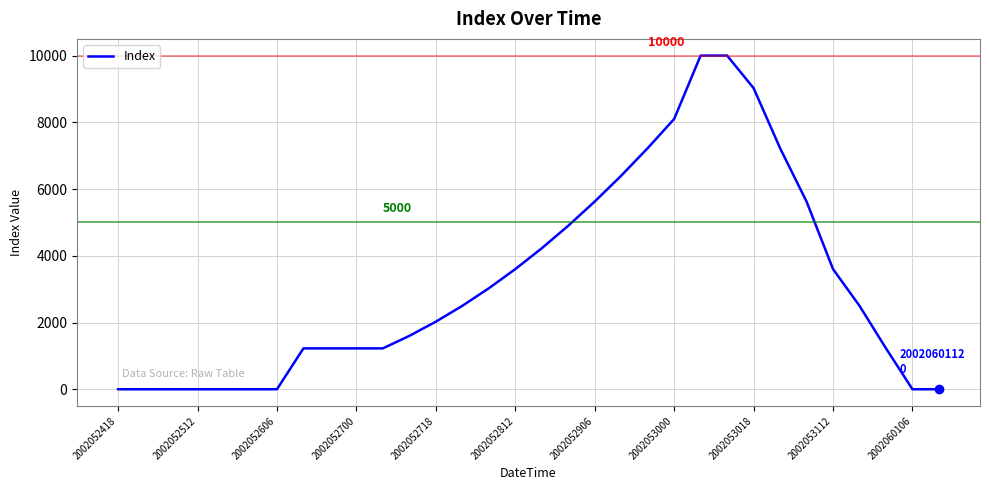

What is the difference between the maximum and minimum values?

10000